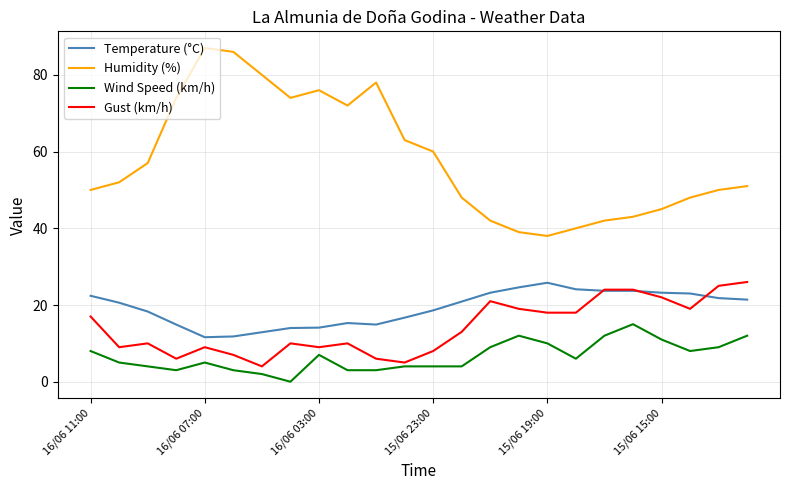

True or false: Gust (km/h) and Humidity (%) cross at least once.

False